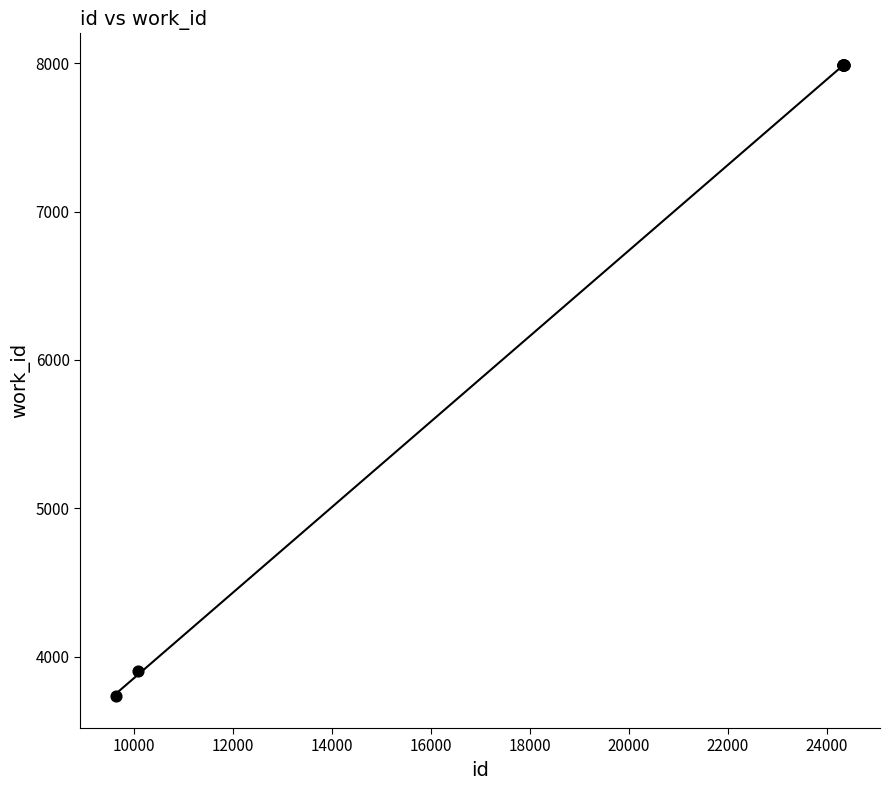

What Y value in the scatter plot is closest to 5860?

3904